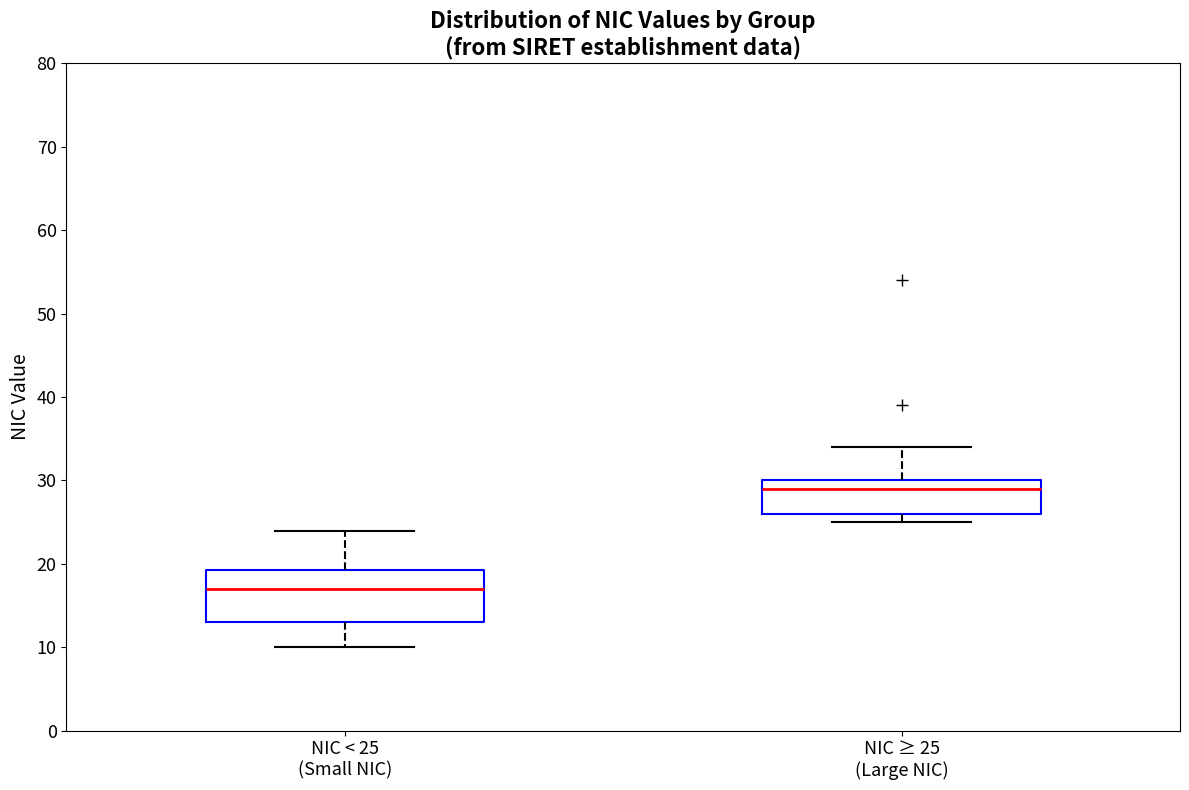

Reading left to right, transcribe this box plot: for each box, give where its median line is, the range the box spans, and where its two whiskers end, as read against the y-axis. The values are not printed on the chart, so give them approximately, as read against the axis.

NIC < 25 (Small NIC): median 17, box 13 to 19, whiskers 10 to 24
NIC ≥ 25 (Large NIC): median 29, box 26 to 30, whiskers 25 to 34